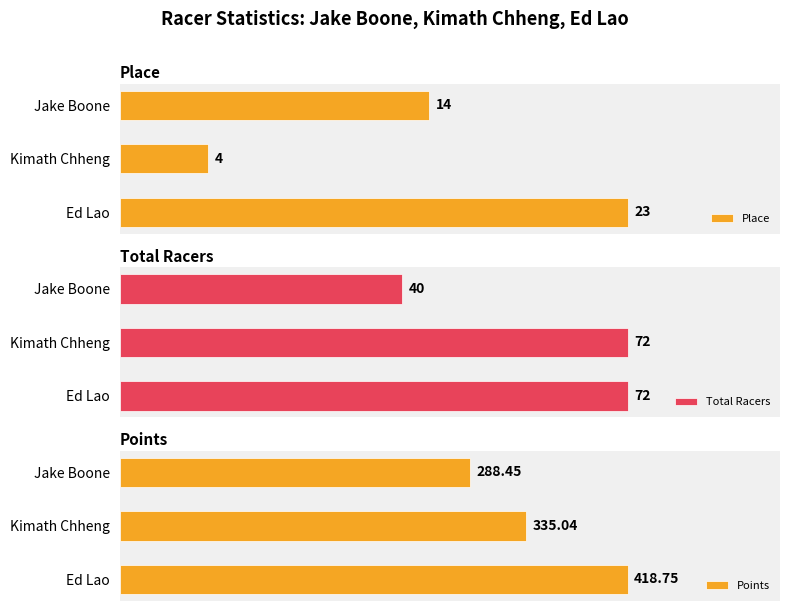

Count the number of data series in this chart.

3